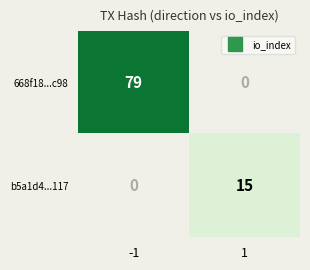

Which series has the largest total across all categories?

668f18...c98